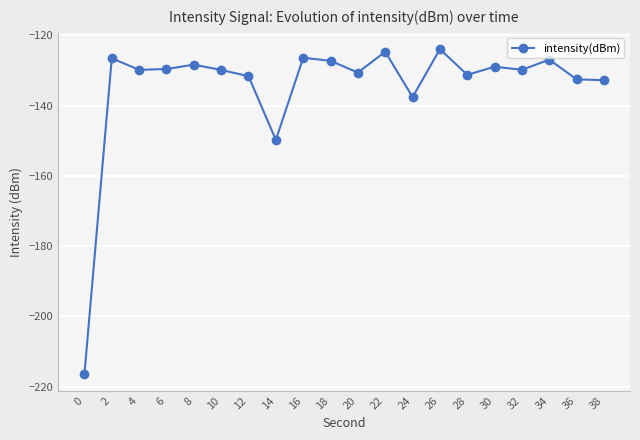

How many categories are shown in the chart?

20